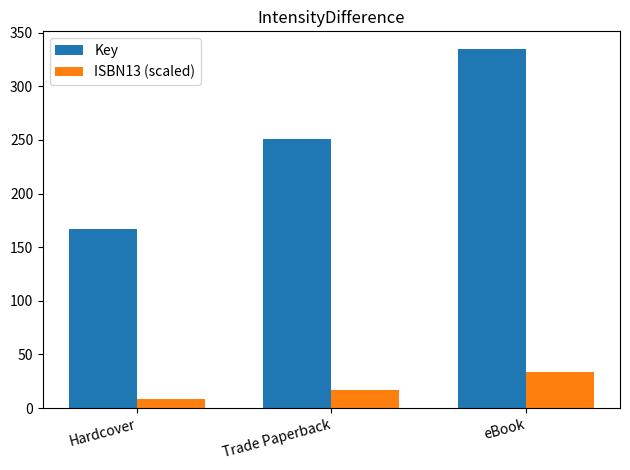

What value does the ISBN13 (scaled) series have at eBook?

33.4